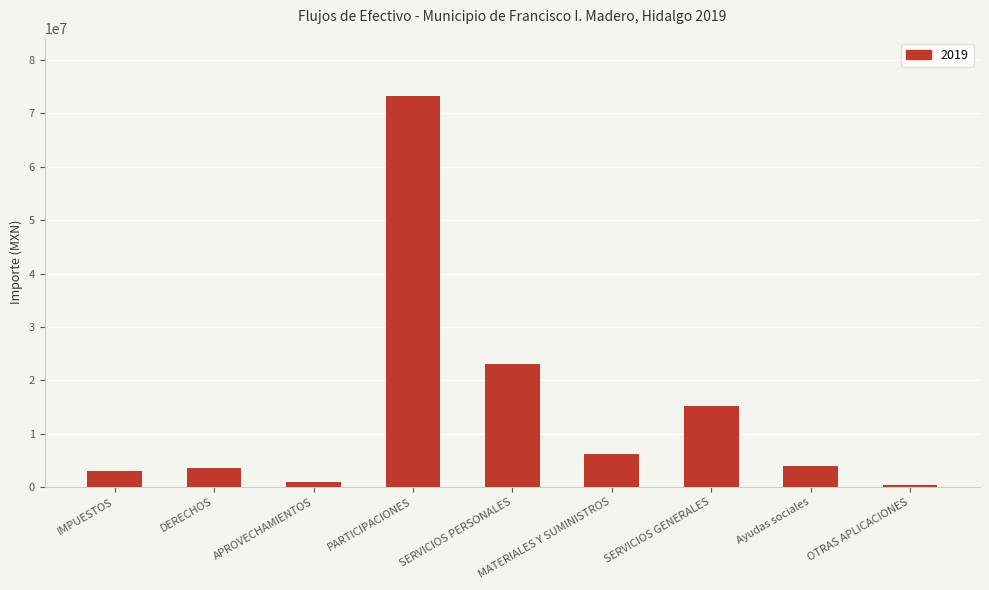

Does the chart contain any negative values?

No